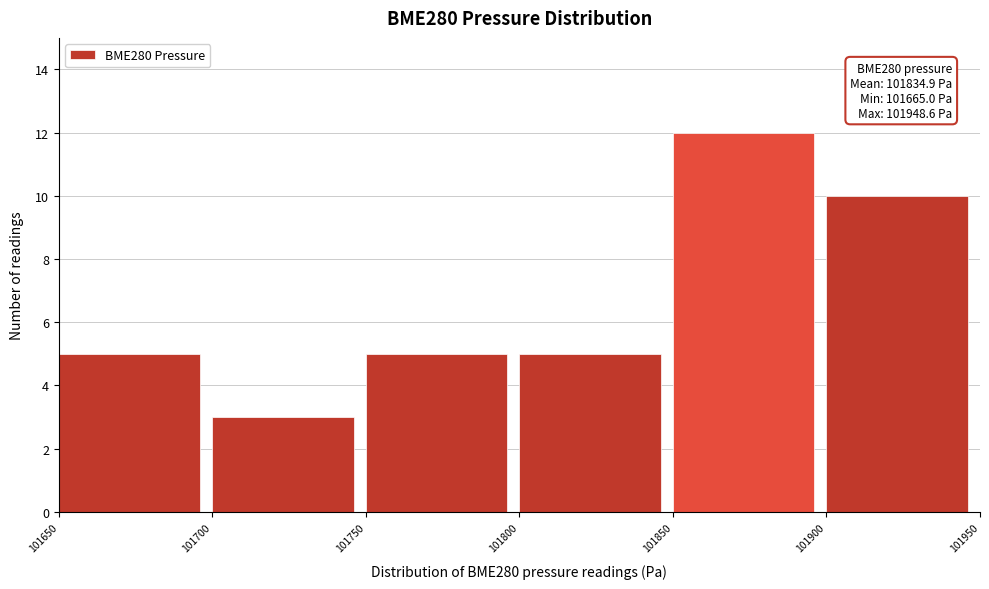

Which range on the x-axis has the tallest bar?

101850 to 101900